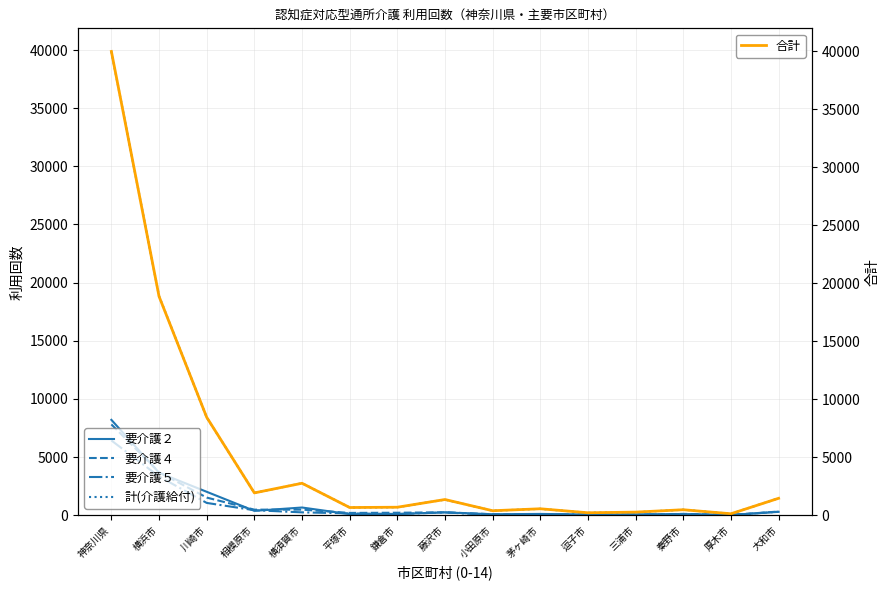

How many values in the 要介護４ series exceed 216?

7